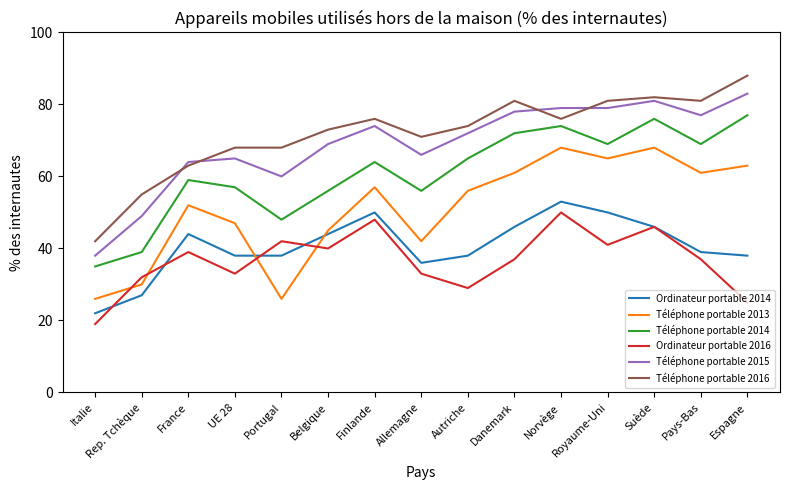

Read the Téléphone portable 2014 value at Autriche.

65